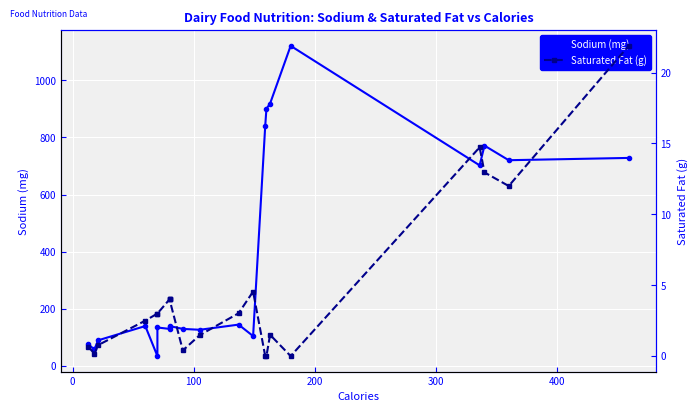

True or false: Sodium (mg) and Saturated Fat (g) cross at least once.

False